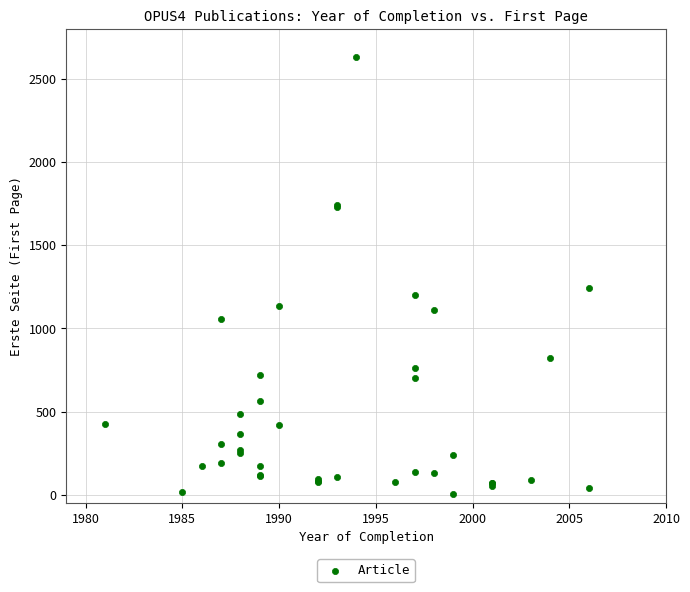

What Y value in the scatter plot is closest to 1317?

1241